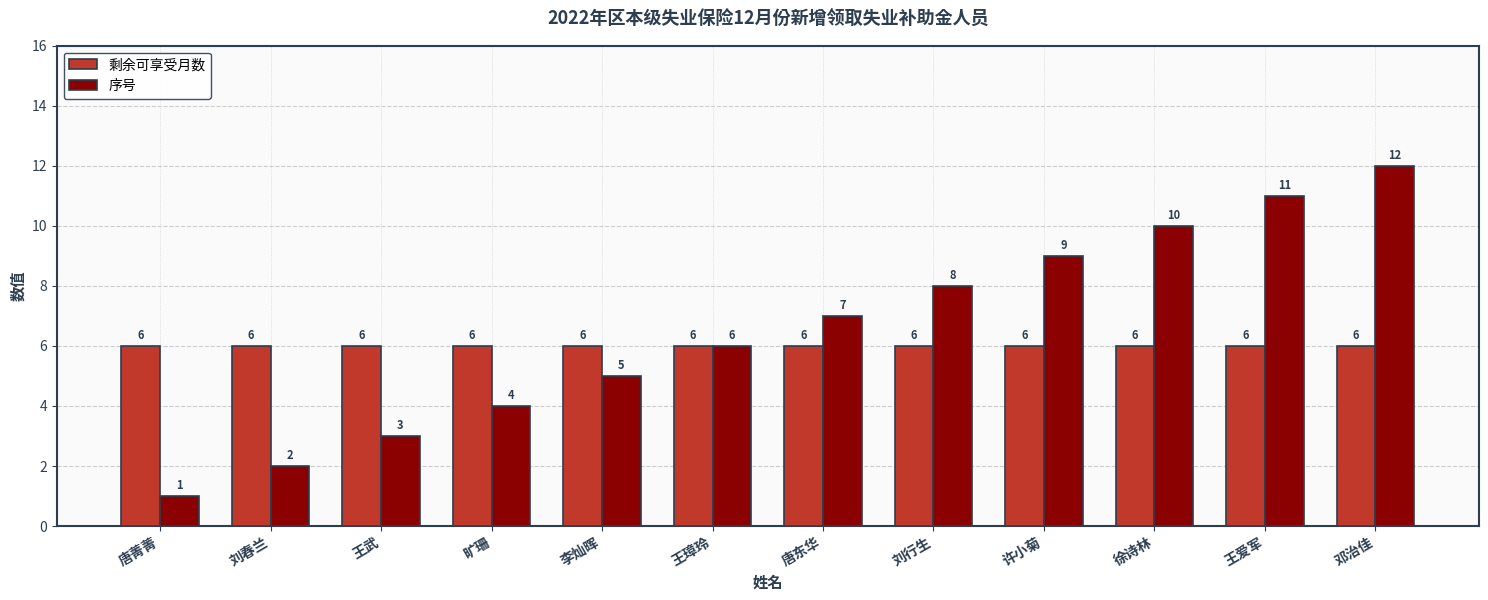

What is the maximum value shown in the chart?

12